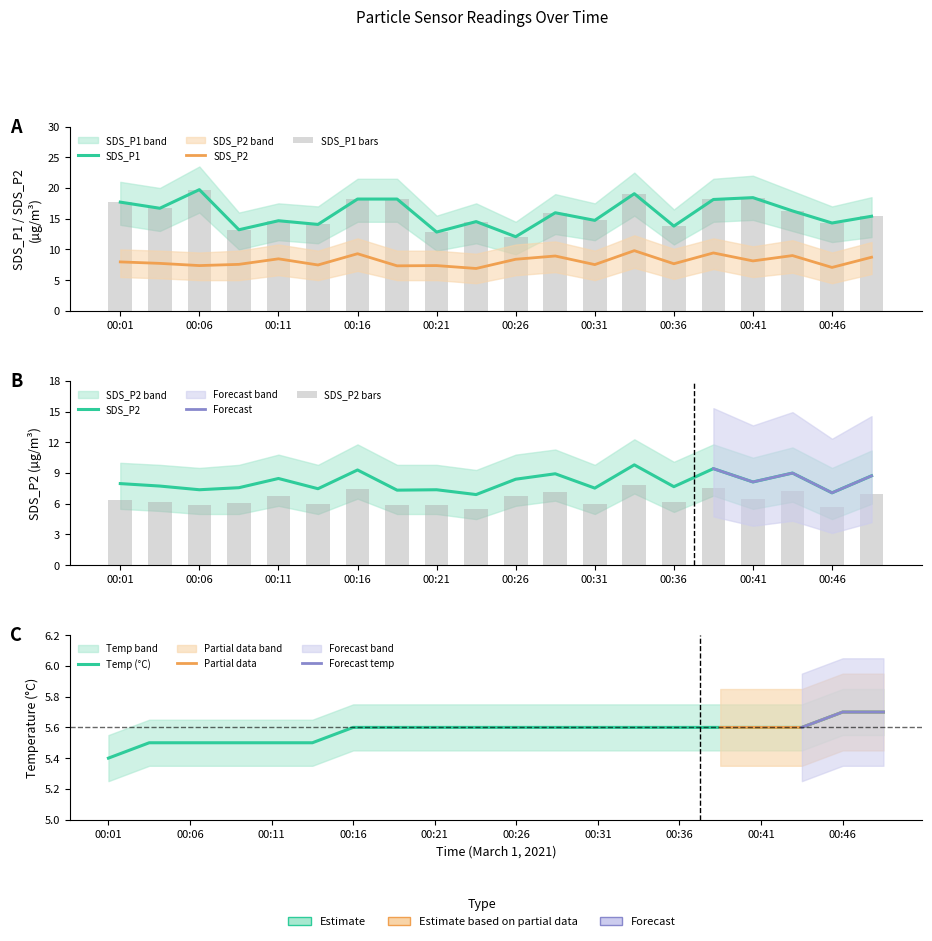

At how many categories does at least one series exceed 9?

20